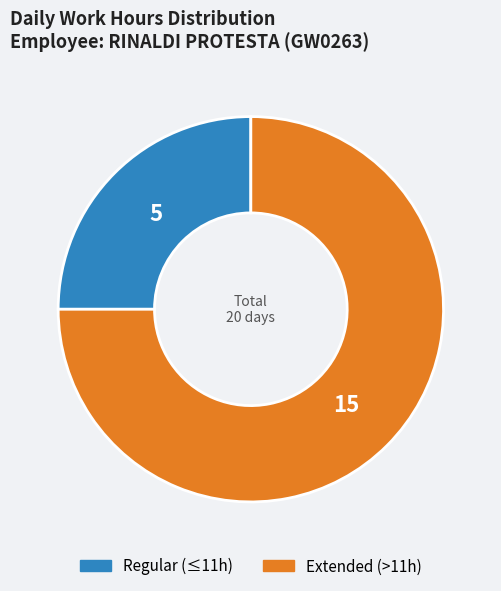

Rank the categories by value from highest to lowest.

Extended (>11h), Regular (≤11h)